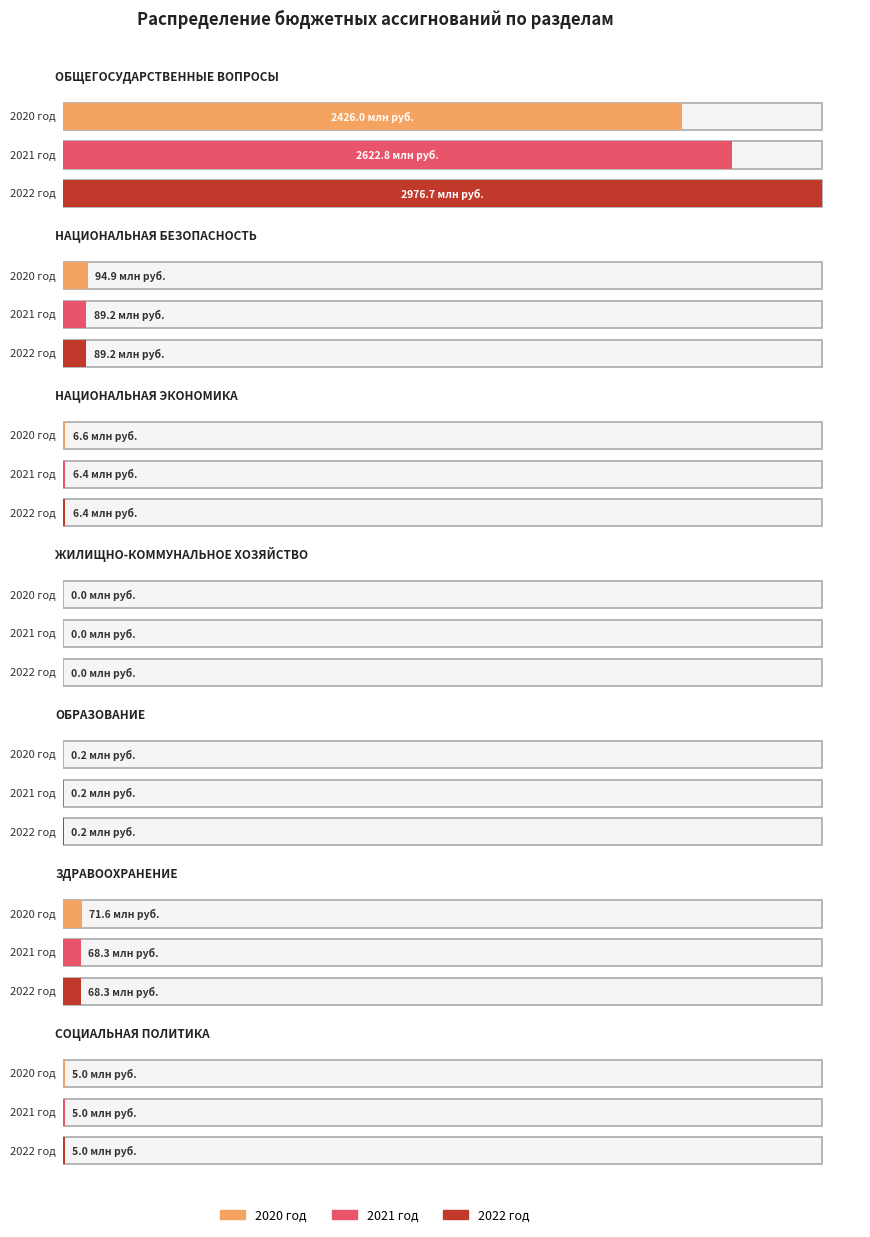

Which has a higher value, 5 or 1?

1